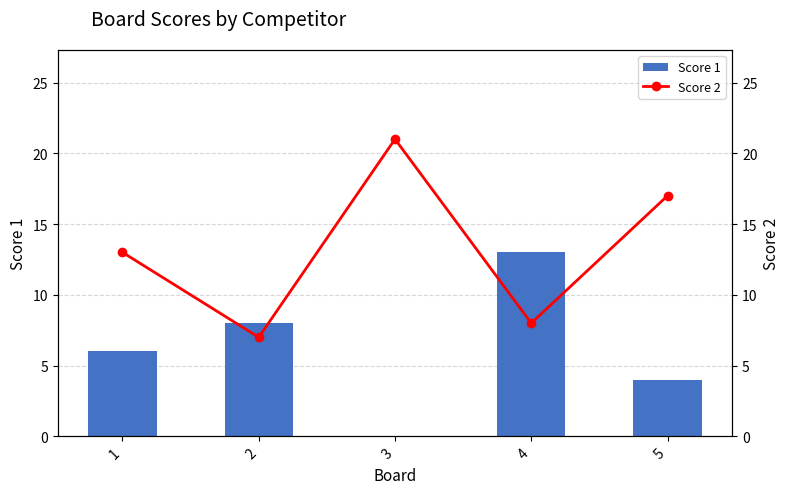

At which label does Score 2 first exceed 13?

3